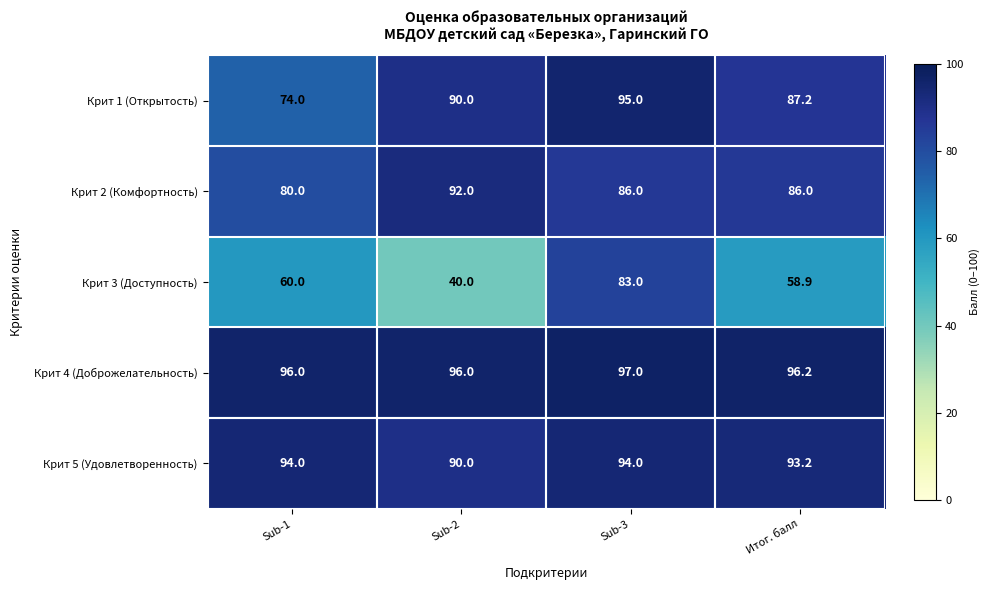

The Крит 1 (Открытость) series shows 95.0 at Sub-3. True or false?

True